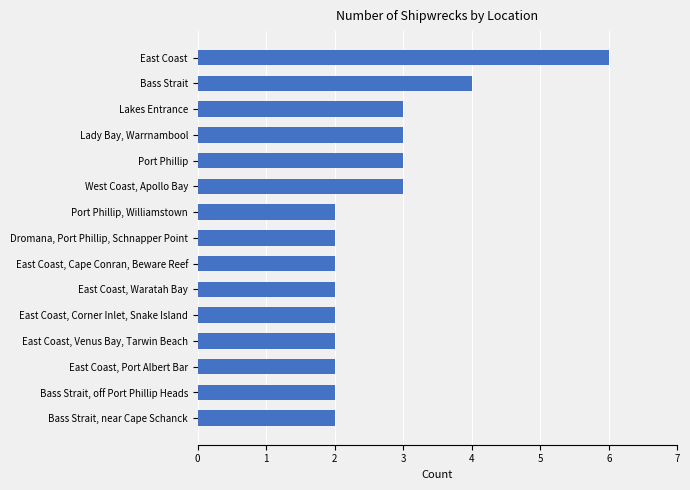

What is the ratio of the value at East Coast, Waratah Bay to the value at West Coast, Apollo Bay?

0.7